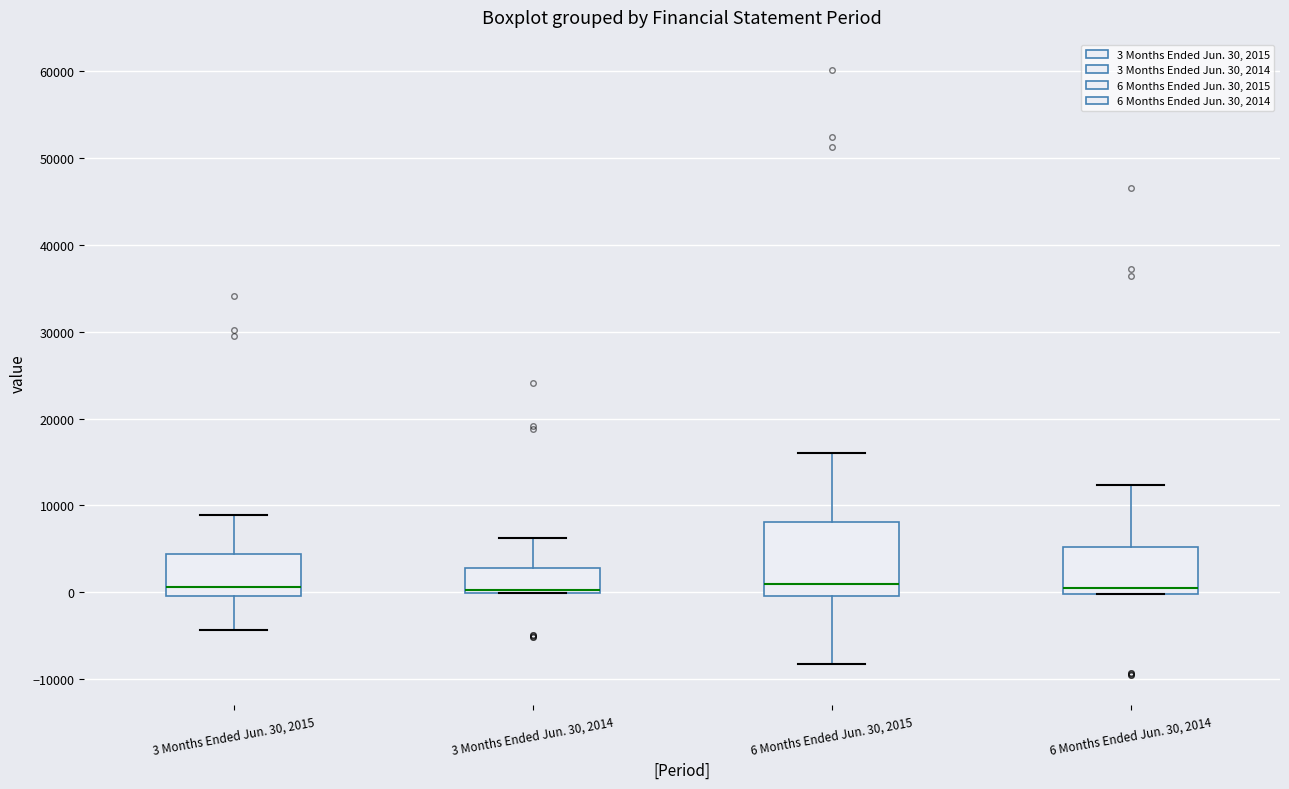

Where does the upper whisker of the box for 3 Months Ended Jun. 30, 2015 end on the y-axis? The values are not printed on the chart, so give them approximately, as read against the axis.

9000